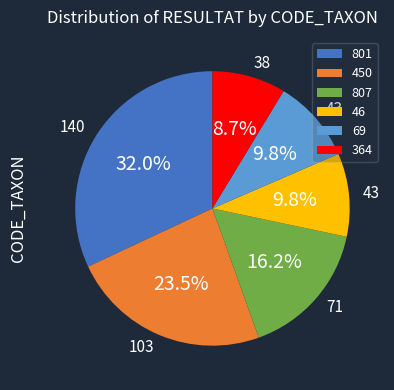

Is there a majority slice in this chart?

No